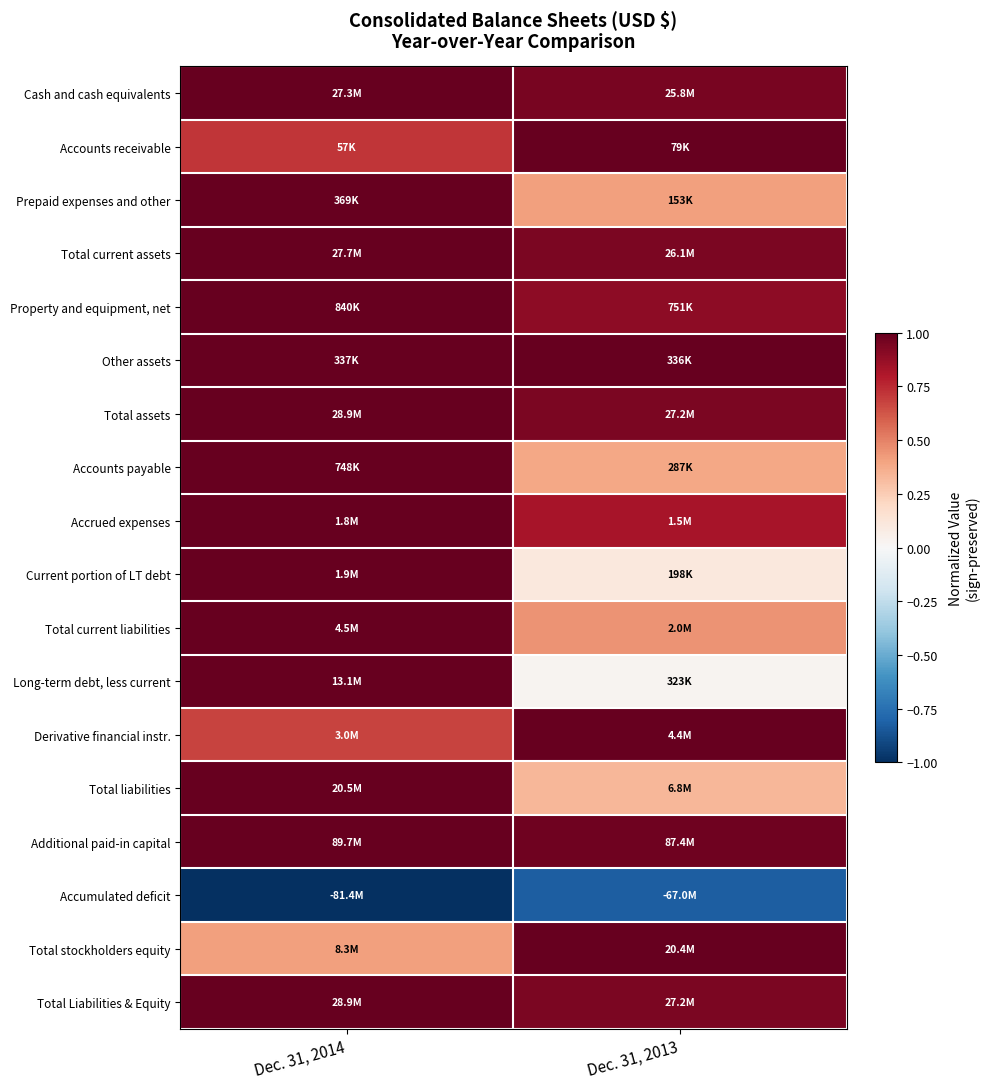

Reading right to left, what are all the values shown in this chart?

Cash and cash equivalents: Dec. 31, 2013=0.9	Dec. 31, 2014=1.0
Accounts receivable: Dec. 31, 2013=1.0	Dec. 31, 2014=0.7
Prepaid expenses and other: Dec. 31, 2013=0.4	Dec. 31, 2014=1.0
Total current assets: Dec. 31, 2013=0.9	Dec. 31, 2014=1.0
Property and equipment, net: Dec. 31, 2013=0.9	Dec. 31, 2014=1.0
Other assets: Dec. 31, 2013=1.0	Dec. 31, 2014=1.0
Total assets: Dec. 31, 2013=0.9	Dec. 31, 2014=1.0
Accounts payable: Dec. 31, 2013=0.4	Dec. 31, 2014=1.0
Accrued expenses: Dec. 31, 2013=0.8	Dec. 31, 2014=1.0
Current portion of LT debt: Dec. 31, 2013=0.1	Dec. 31, 2014=1.0
Total current liabilities: Dec. 31, 2013=0.4	Dec. 31, 2014=1.0
Long-term debt, less current: Dec. 31, 2013=0.0	Dec. 31, 2014=1.0
Derivative financial instr.: Dec. 31, 2013=1.0	Dec. 31, 2014=0.7
Total liabilities: Dec. 31, 2013=0.3	Dec. 31, 2014=1.0
Additional paid-in capital: Dec. 31, 2013=1.0	Dec. 31, 2014=1.0
Accumulated deficit: Dec. 31, 2013=-0.8	Dec. 31, 2014=-1.0
Total stockholders equity: Dec. 31, 2013=1.0	Dec. 31, 2014=0.4
Total Liabilities & Equity: Dec. 31, 2013=0.9	Dec. 31, 2014=1.0